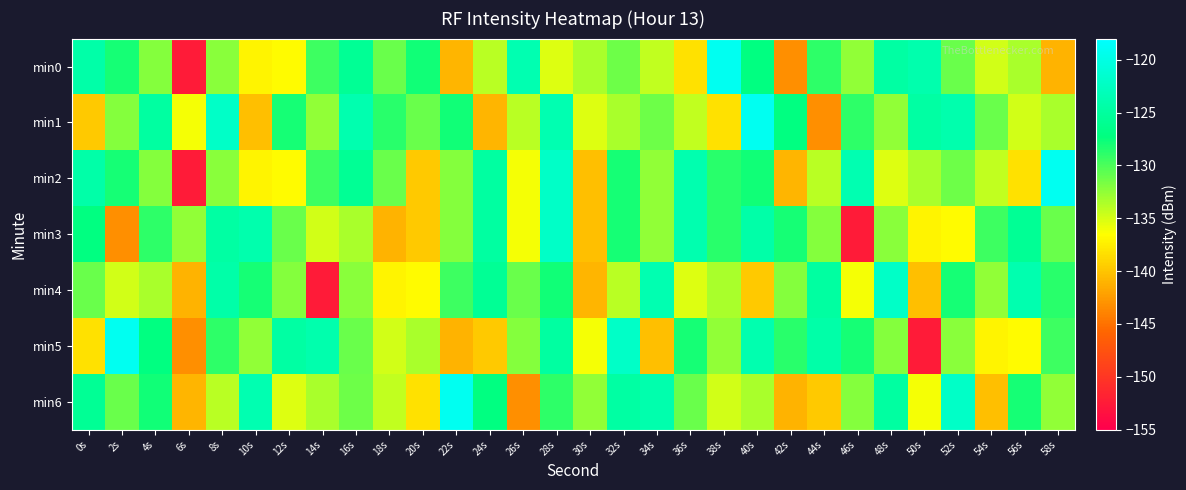

What is the spread (max minus min) of values at 50s?

28.4